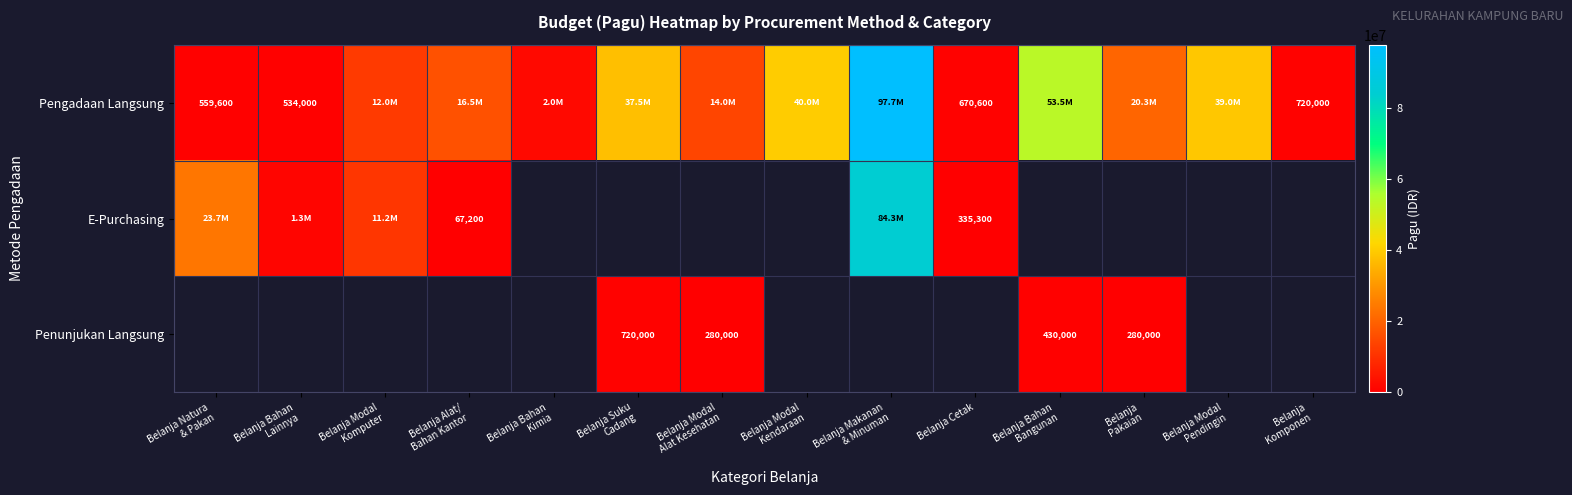

Rank the series at Belanja Komponen from highest to lowest value.

Pengadaan Langsung, E-Purchasing, Penunjukan Langsung